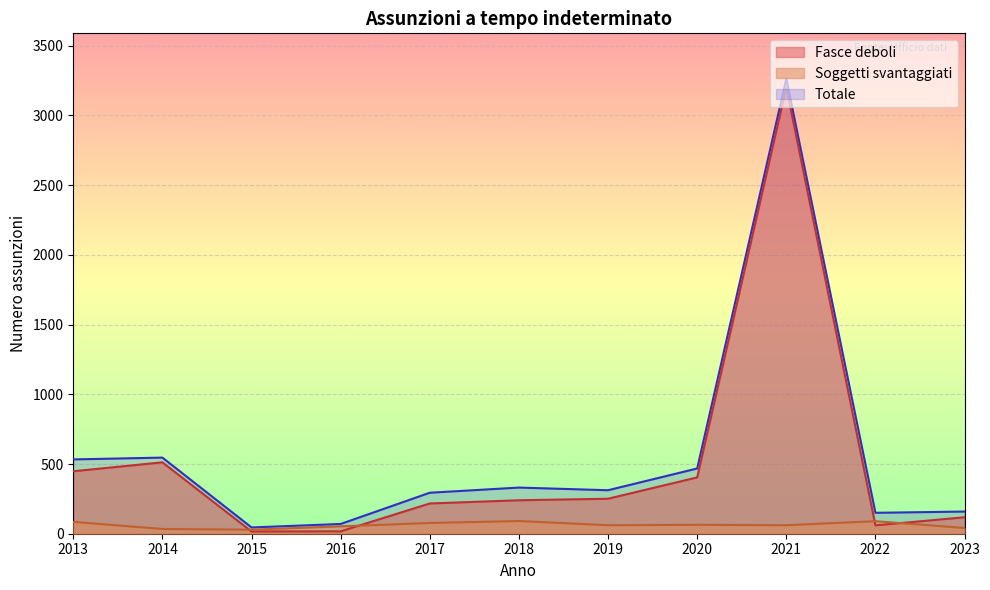

Reading left to right, list all the values displayed in this chart.

Fasce deboli: 448	512	16	17	217	240	251	404	3202	60	118
Soggetti svantaggiati: 85	34	29	53	77	91	61	64	61	90	41
Totale: 533	546	45	70	294	331	312	468	3263	150	159